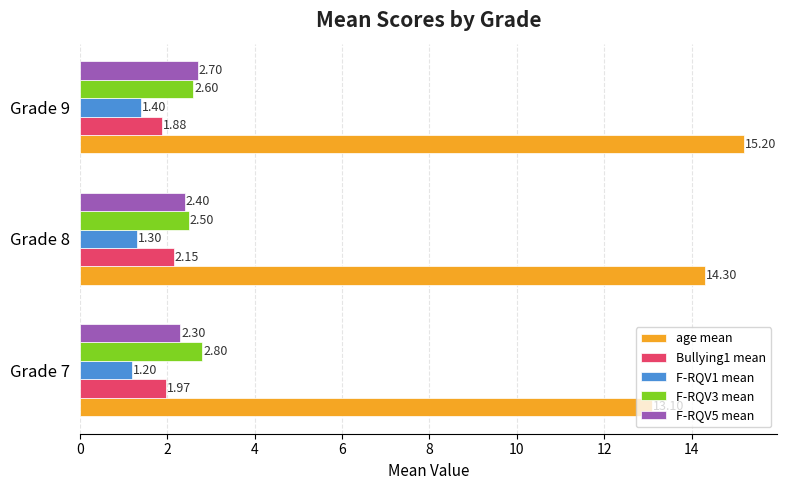

Which series has the widest spread of values?

age mean